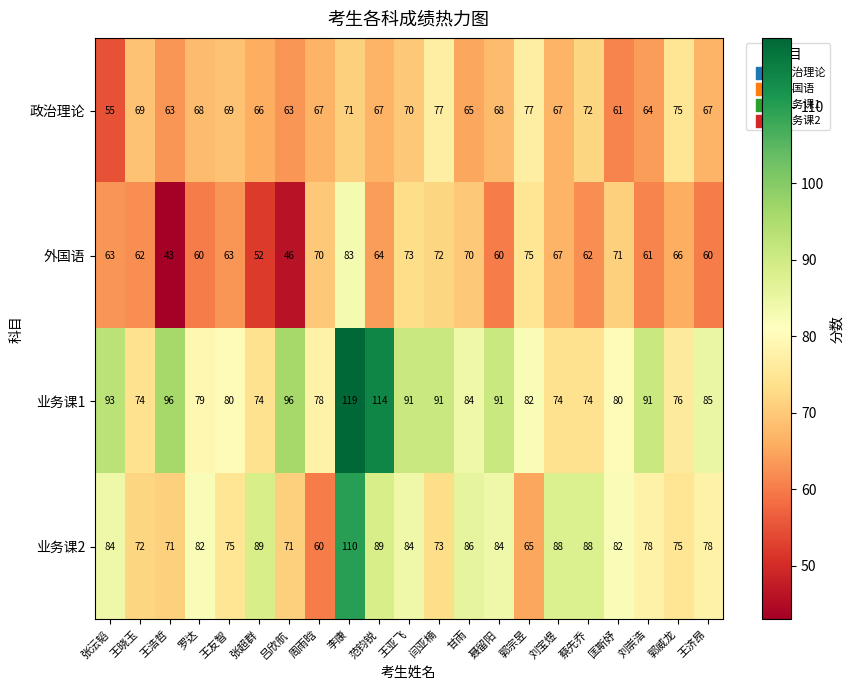

Which series has the largest total across all categories?

业务课1